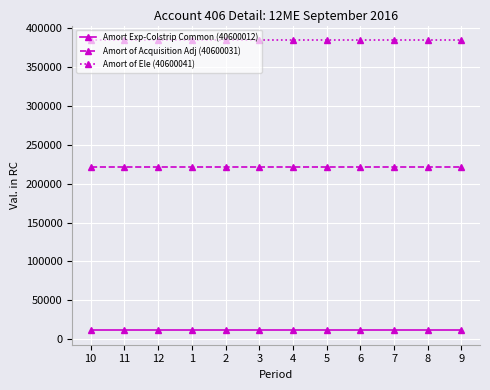

At 9, list the series in order from largest to smallest.

Amort of Ele (40600041), Amort of Acquisition Adj (40600031), Amort Exp-Colstrip Common (40600012)